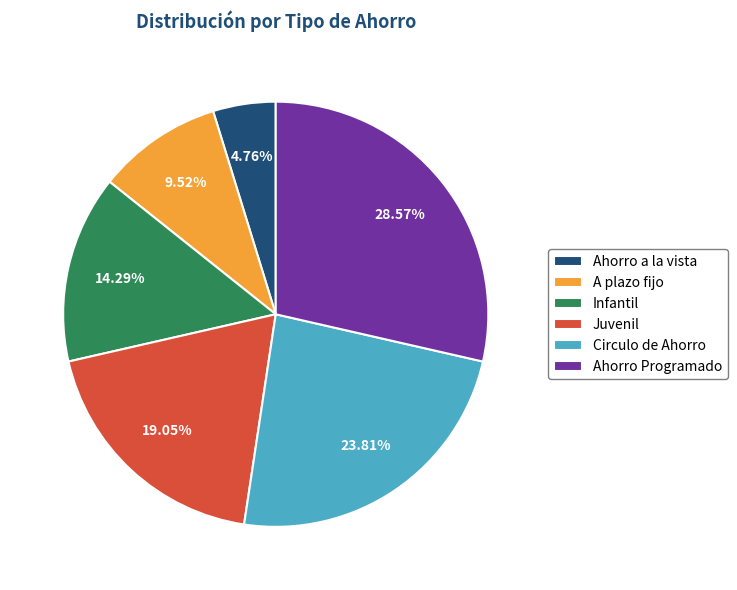

What is the ratio of the value at Circulo de Ahorro to the value at Infantil?

1.7